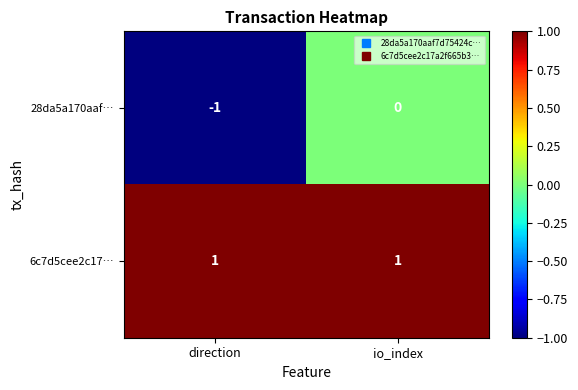

Rank the series by their average value, from highest to lowest.

6c7d5cee2c17…, 28da5a170aaf…